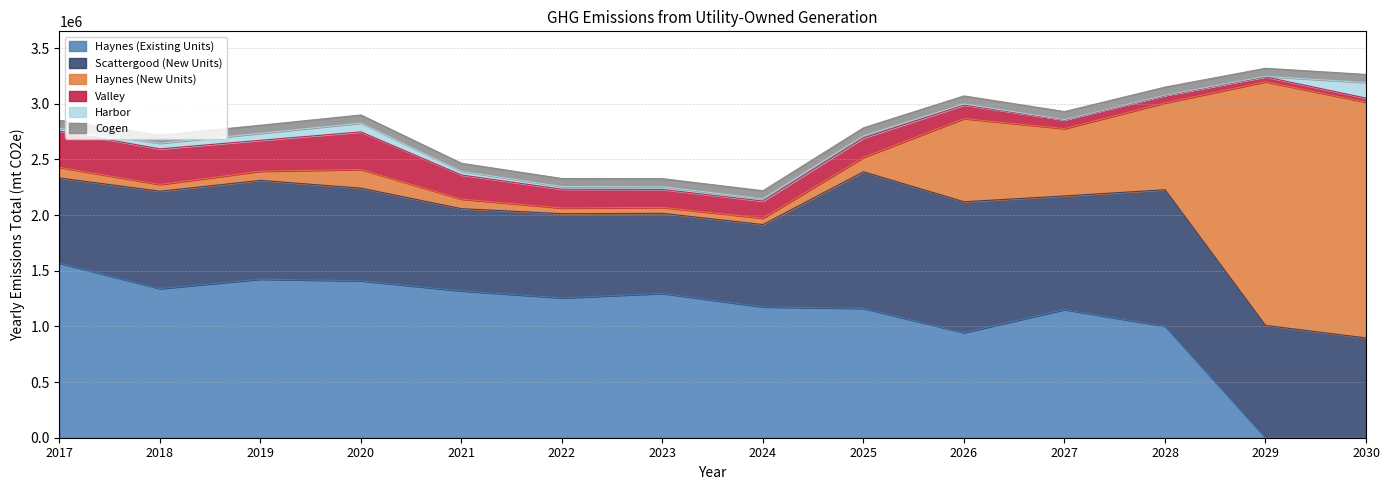

Does the chart have visible grid lines?

Yes